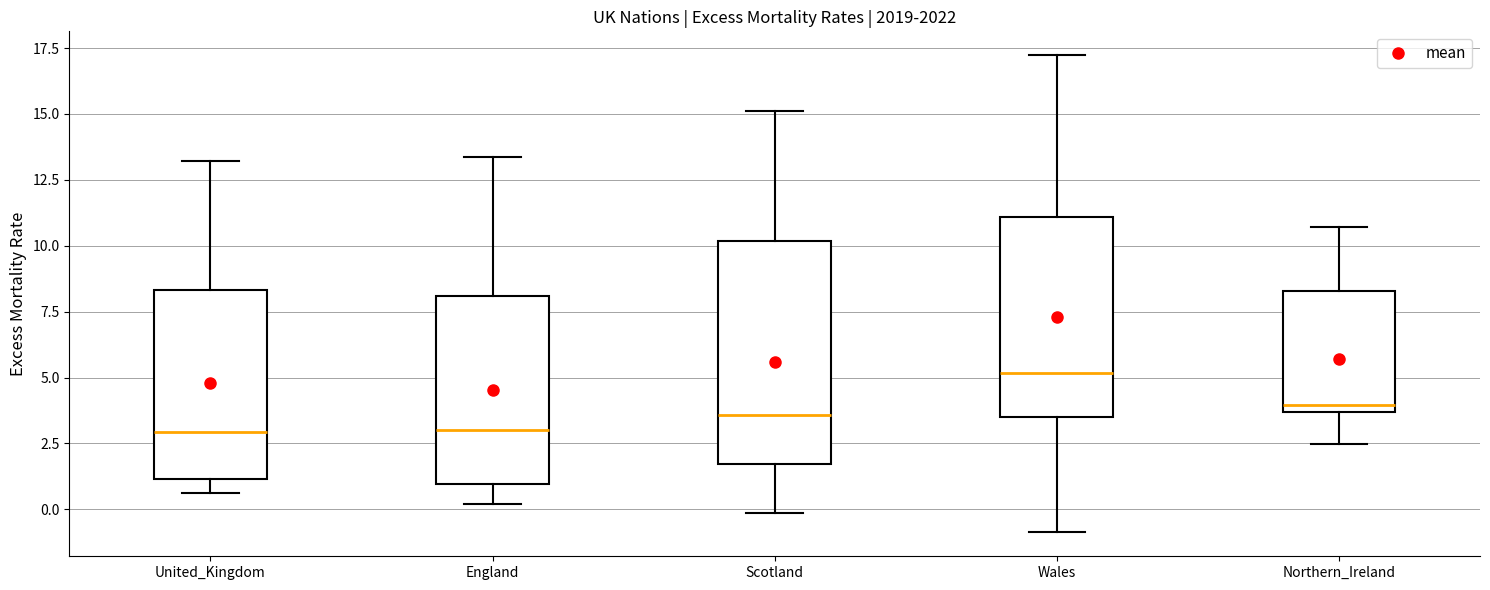

Reading left to right, transcribe this box plot: for each box, give where its median line is, the range the box spans, and where its two whiskers end, as read against the y-axis. The values are not printed on the chart, so give them approximately, as read against the axis.

United_Kingdom: median 3.0, box 1.0 to 8.5, whiskers 0.5 to 13.0
England: median 3.0, box 1.0 to 8.0, whiskers 0.0 to 13.5
Scotland: median 3.5, box 1.5 to 10.0, whiskers 0.0 to 15.0
Wales: median 5.0, box 3.5 to 11.0, whiskers -1.0 to 17.0
Northern_Ireland: median 4.0, box 3.5 to 8.5, whiskers 2.5 to 10.5